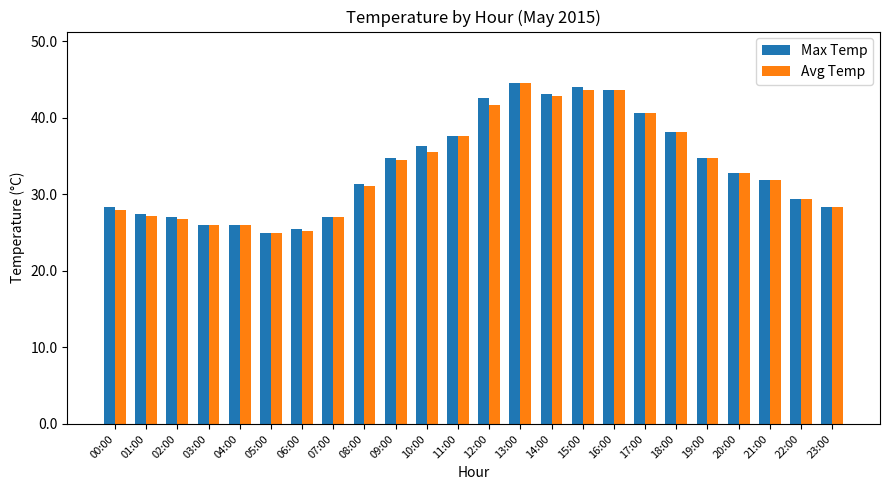

Which category has the highest value in the Max Temp series?

13:00